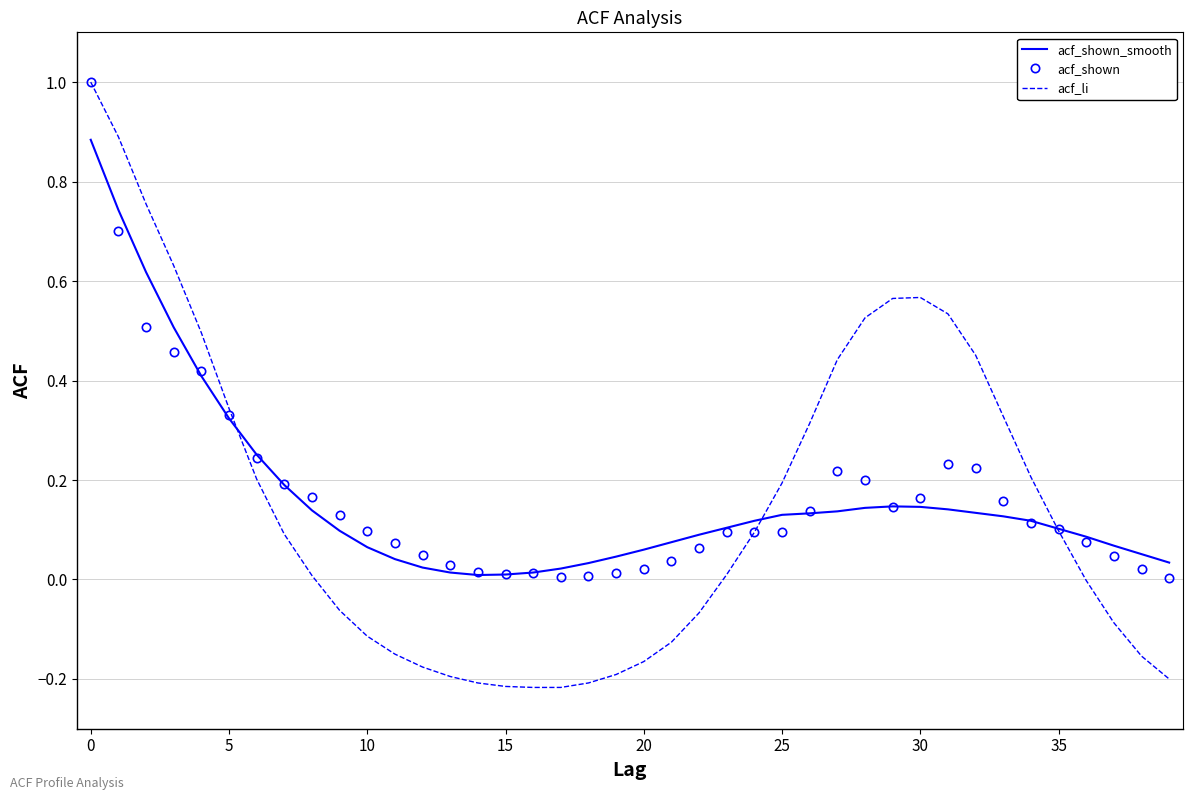

Which series has the largest range (max minus min)?

acf_li